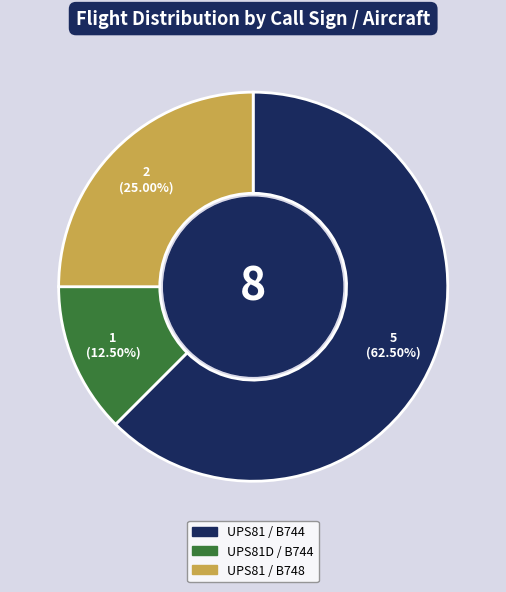

Is there any slice that represents more than half of the pie?

Yes